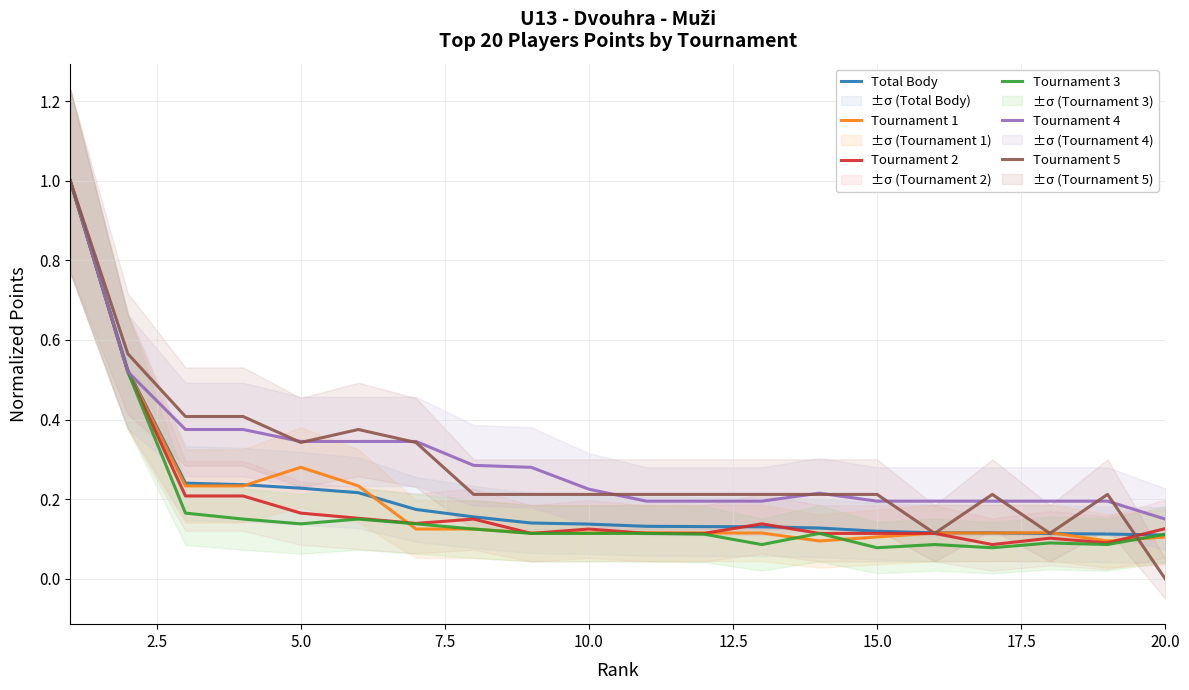

True or false: Tournament 4 and Total Body cross at least once.

True